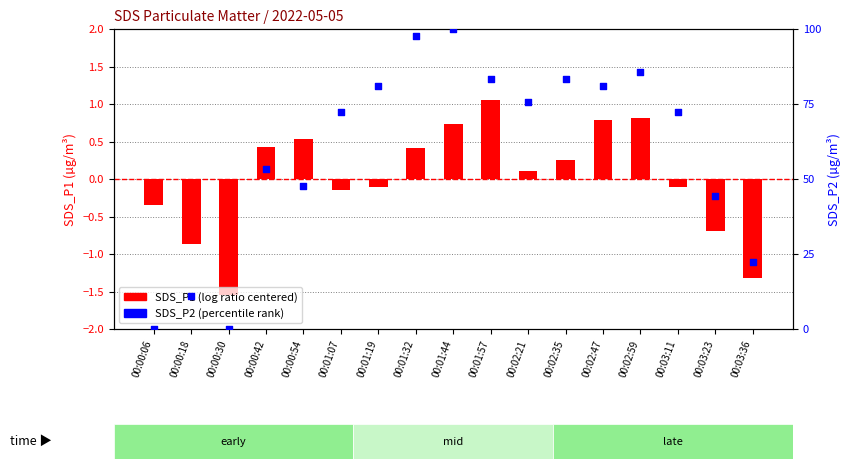

At how many categories does at least one series exceed 5?

15